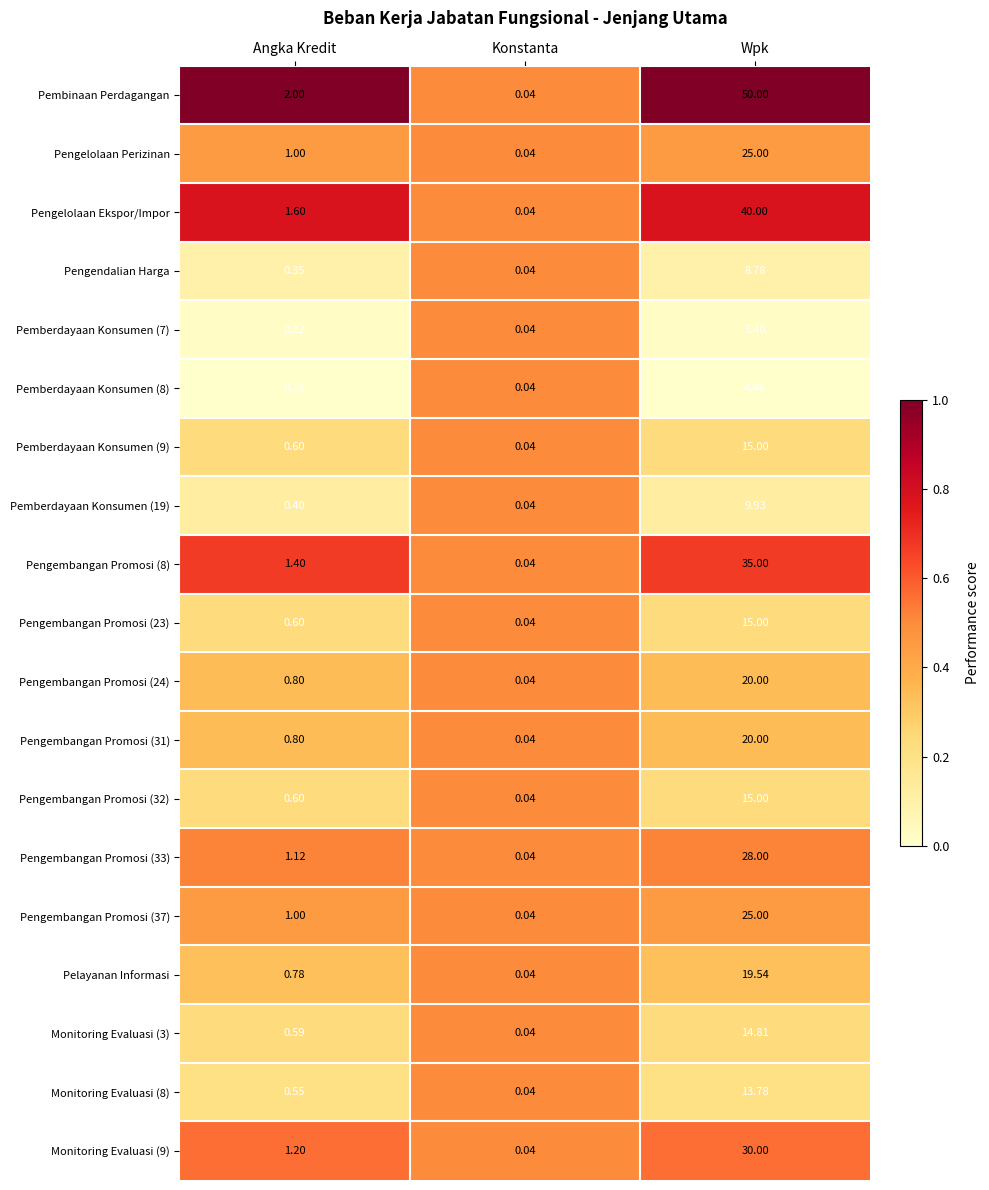

At which category does the chart reach its peak across all series?

Wpk